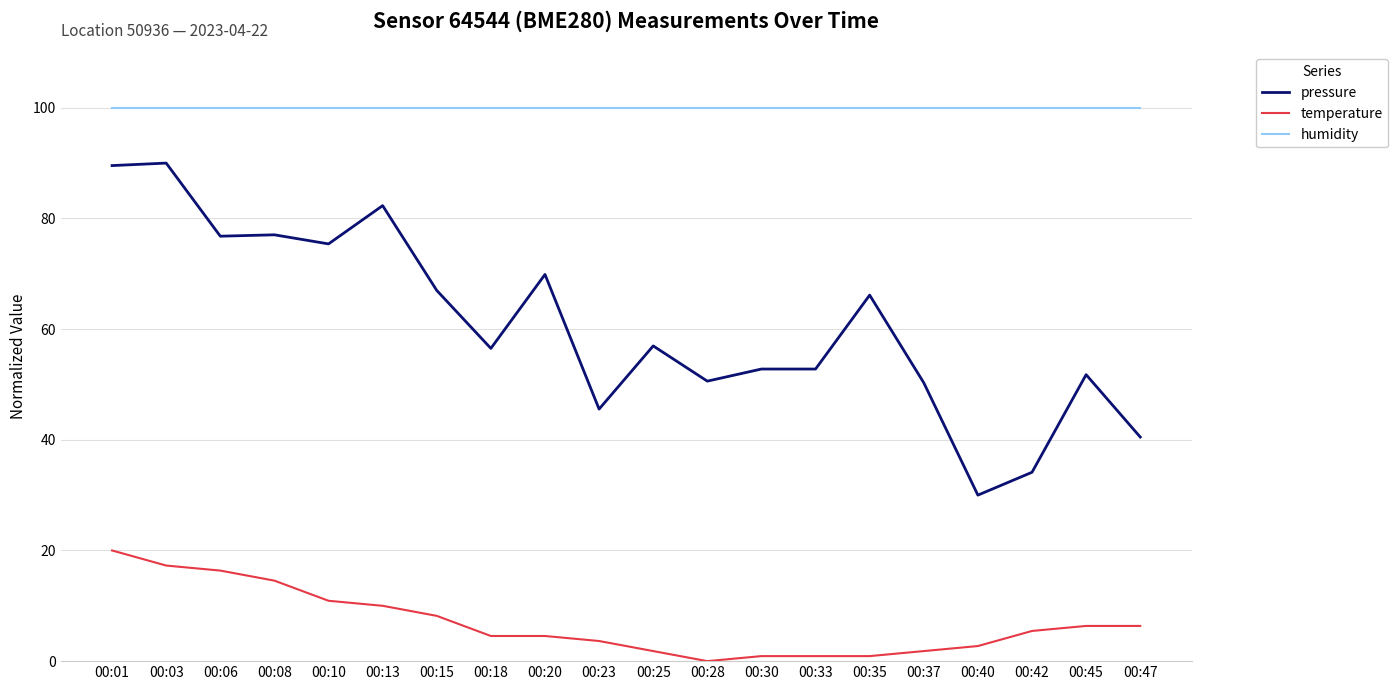

Where does the pressure series first go above 56?

00:01